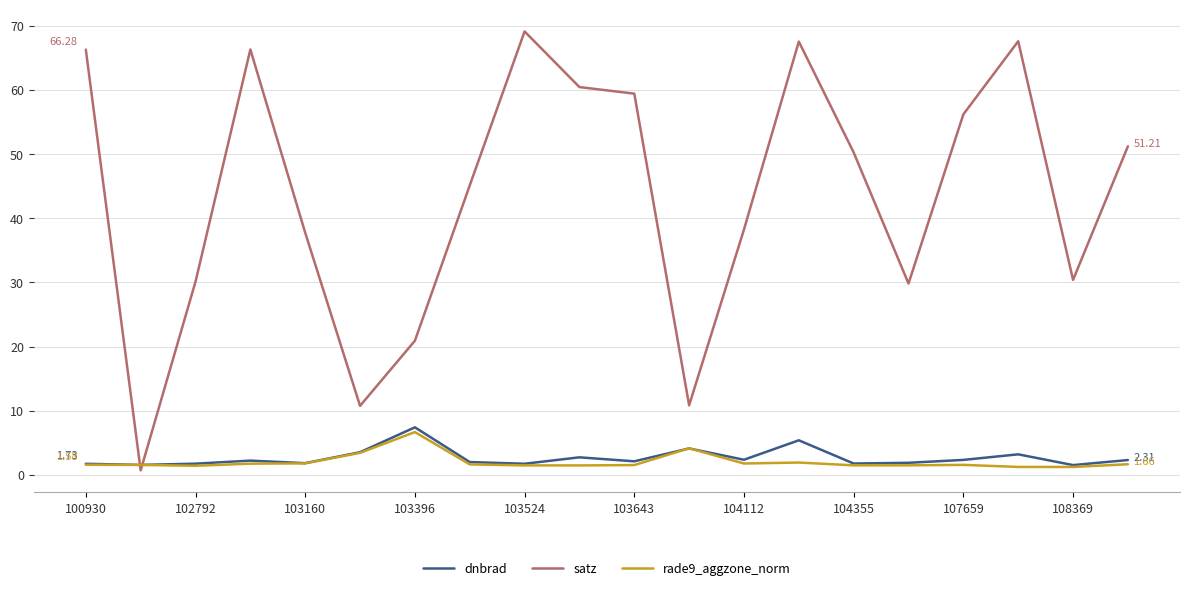

How many times do dnbrad and satz cross each other?

2